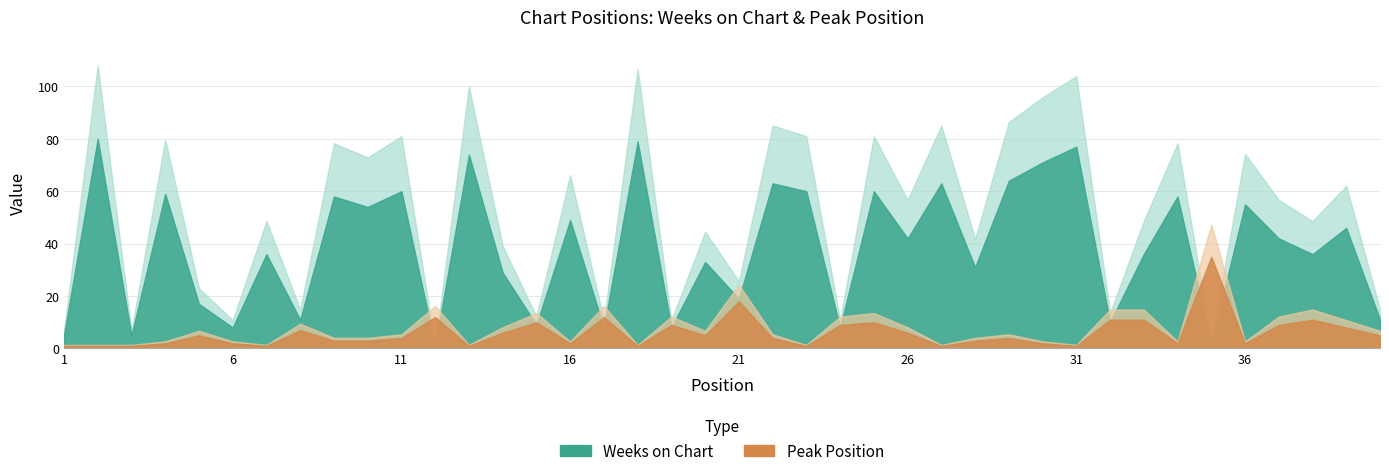

Rank the series by their average value, from highest to lowest.

Weeks on Chart, Peak Position